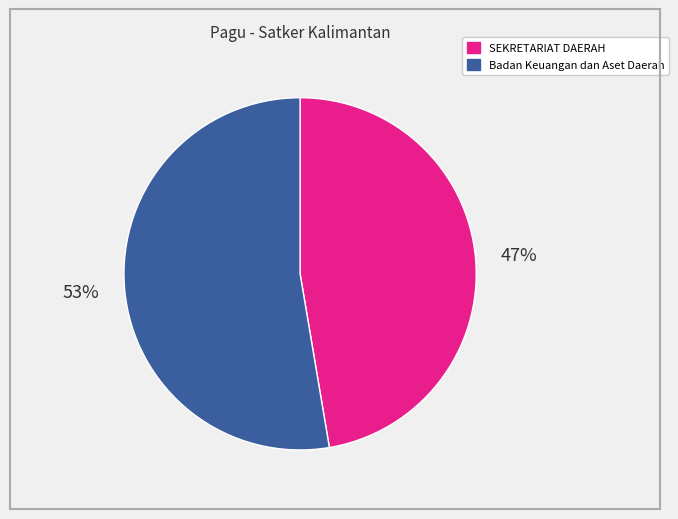

How many slices are in this pie chart?

2